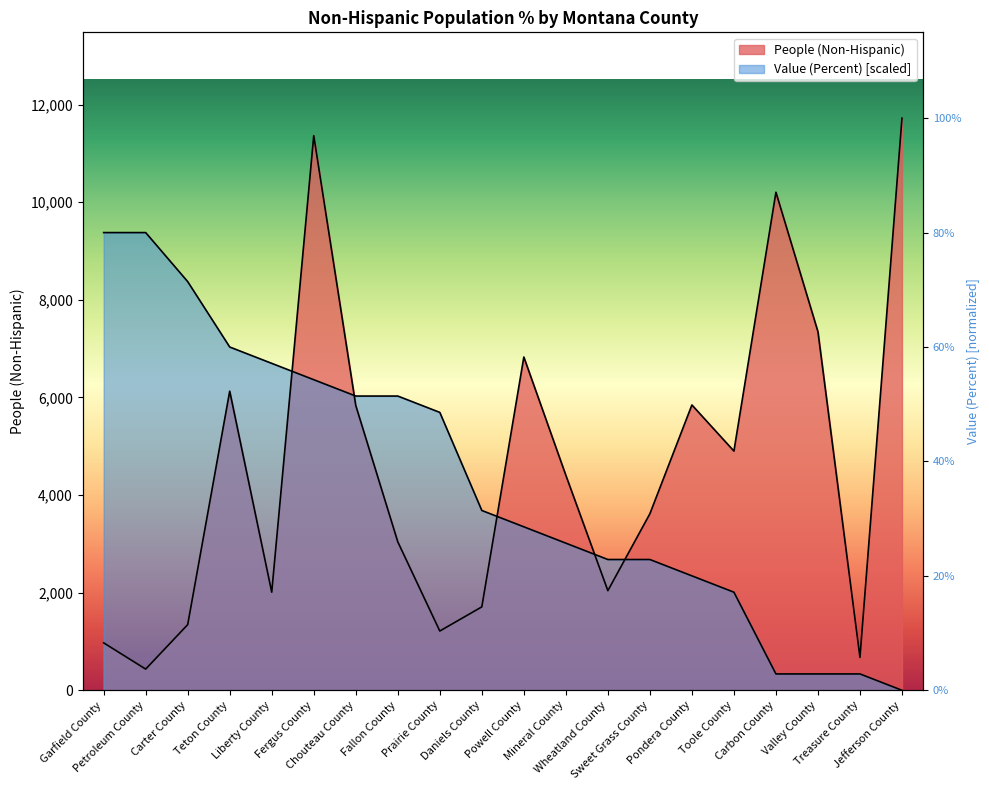

True or false: People (Non-Hispanic) has more than 0 interior local peaks.

True